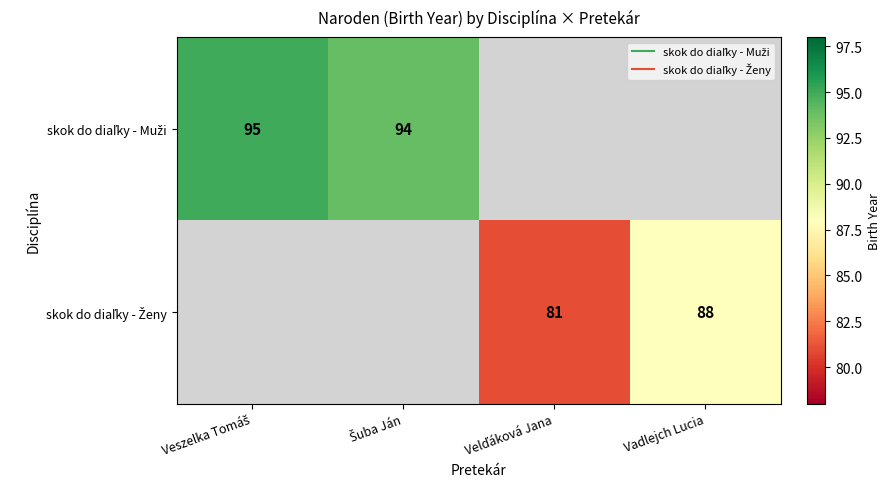

Which category has the lowest value in the skok do diaľky - Muži series?

Šuba Ján